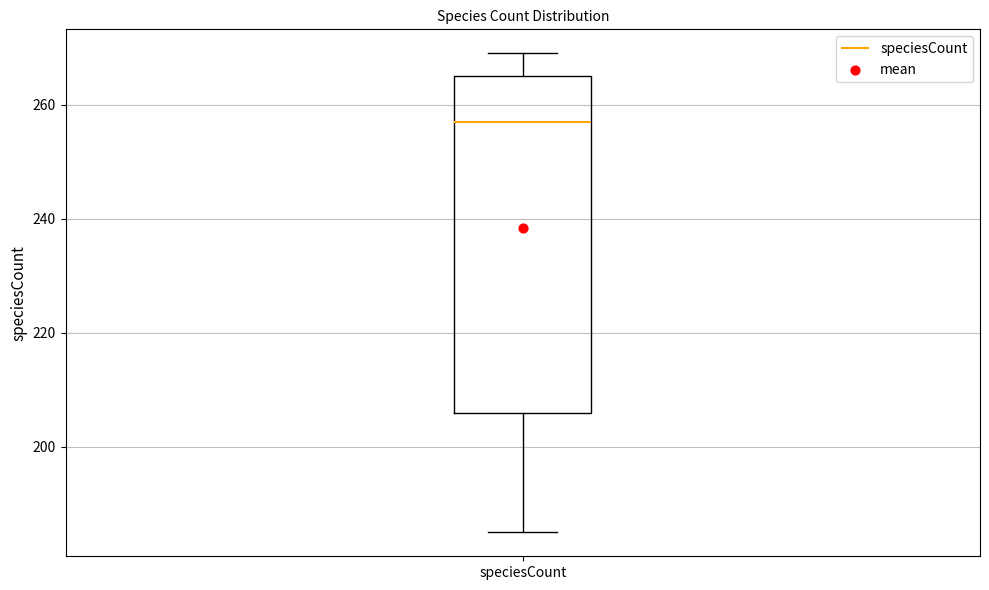

Where does the upper whisker of the box for speciesCount end on the y-axis? The values are not printed on the chart, so give them approximately, as read against the axis.

270